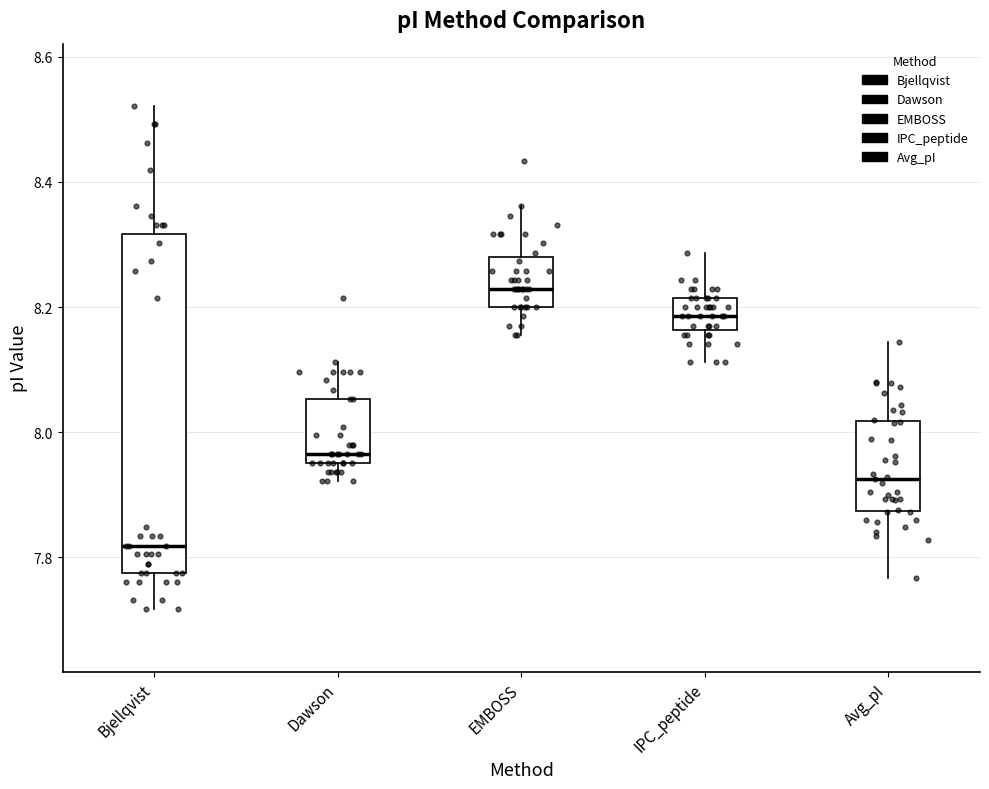

Which box has the highest median line?

EMBOSS